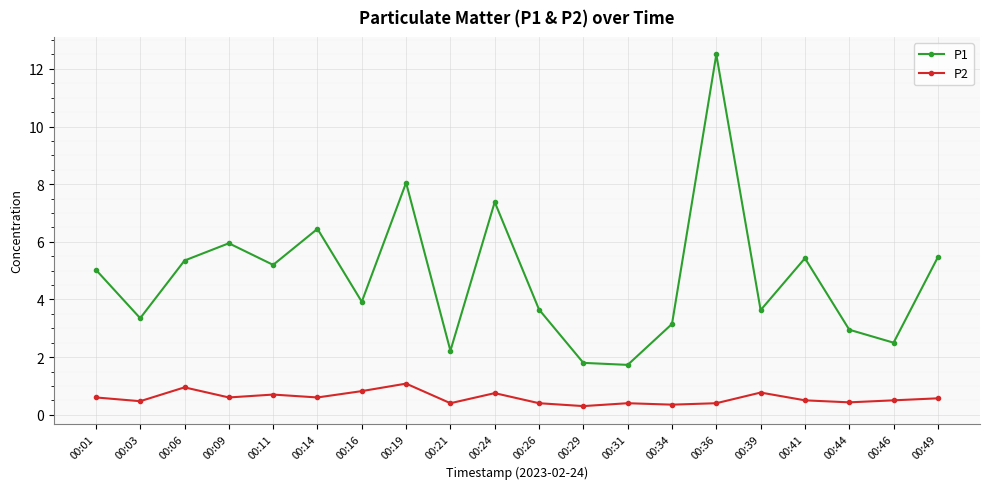

Rank the series by their maximum value, from highest to lowest.

P1, P2